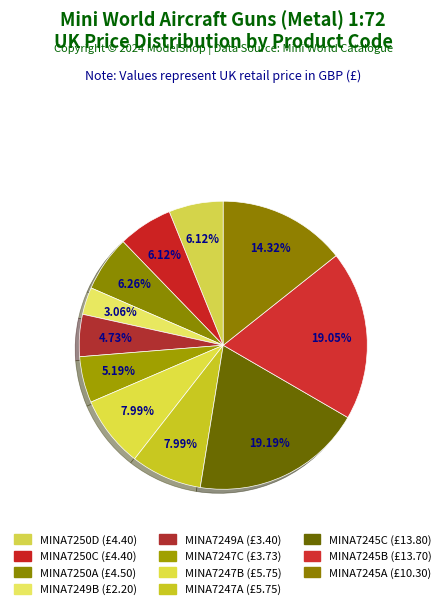

To the nearest percent, what is the difference between the largest and smallest slice percentages?

16%